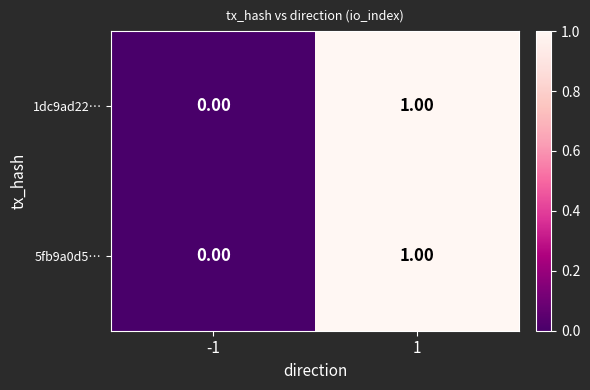

At which category does the chart reach its minimum across all series?

-1